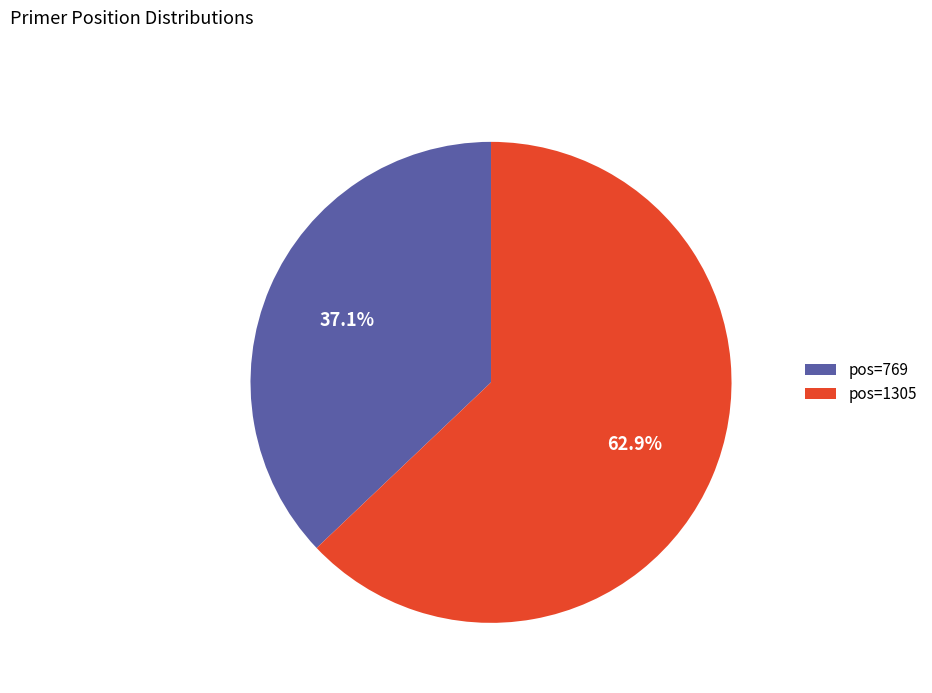

Approximately how many times larger is the value at pos=1305 compared to pos=769?

1.7